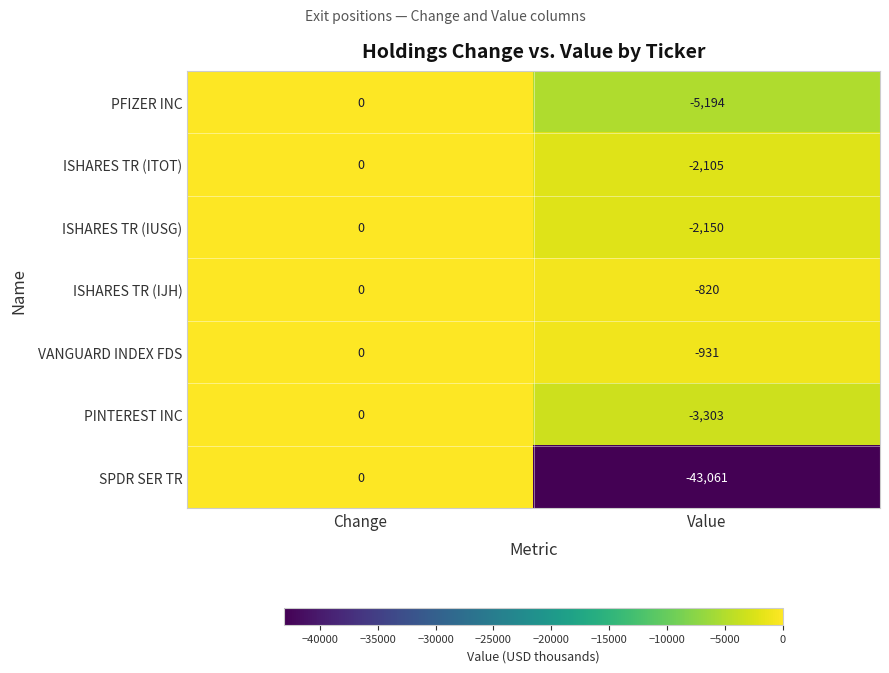

The SPDR SER TR series shows 0 at Change. True or false?

True